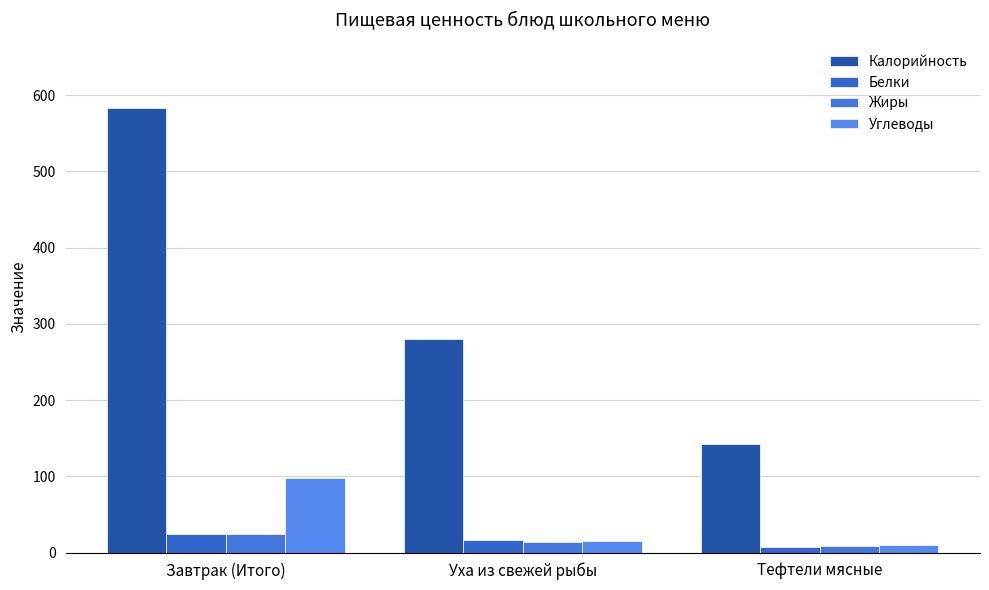

How many distinct data groups are displayed?

4